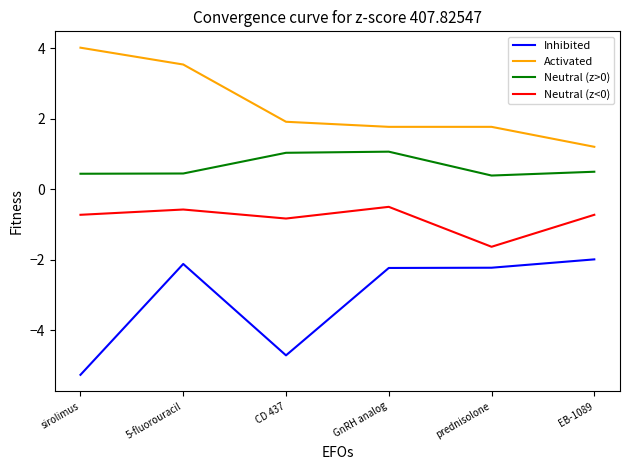

Count the number of data series in this chart.

4